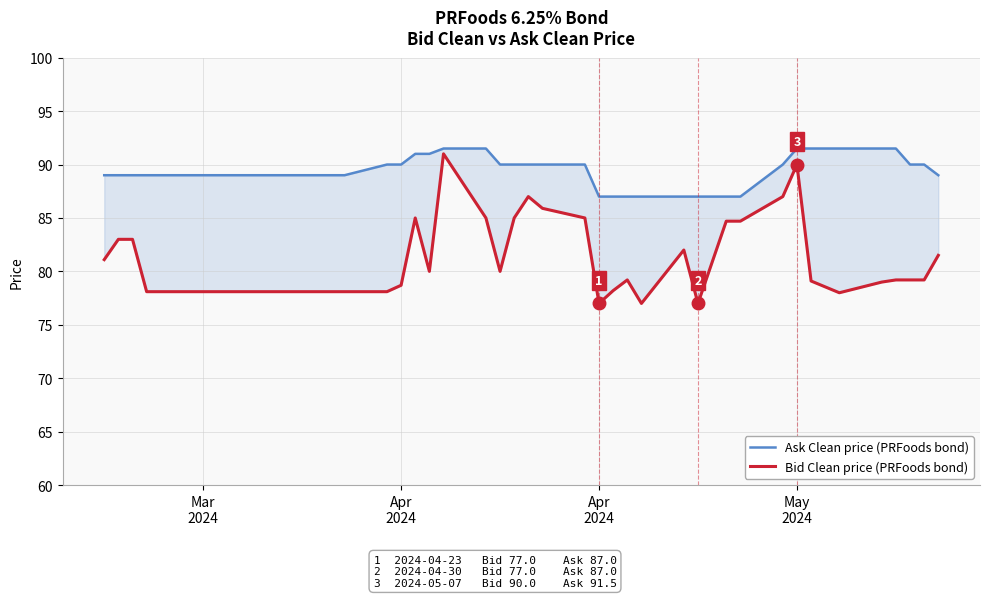

What is the sum of all Bid Clean price (PRFoods bond) values?

3242.7